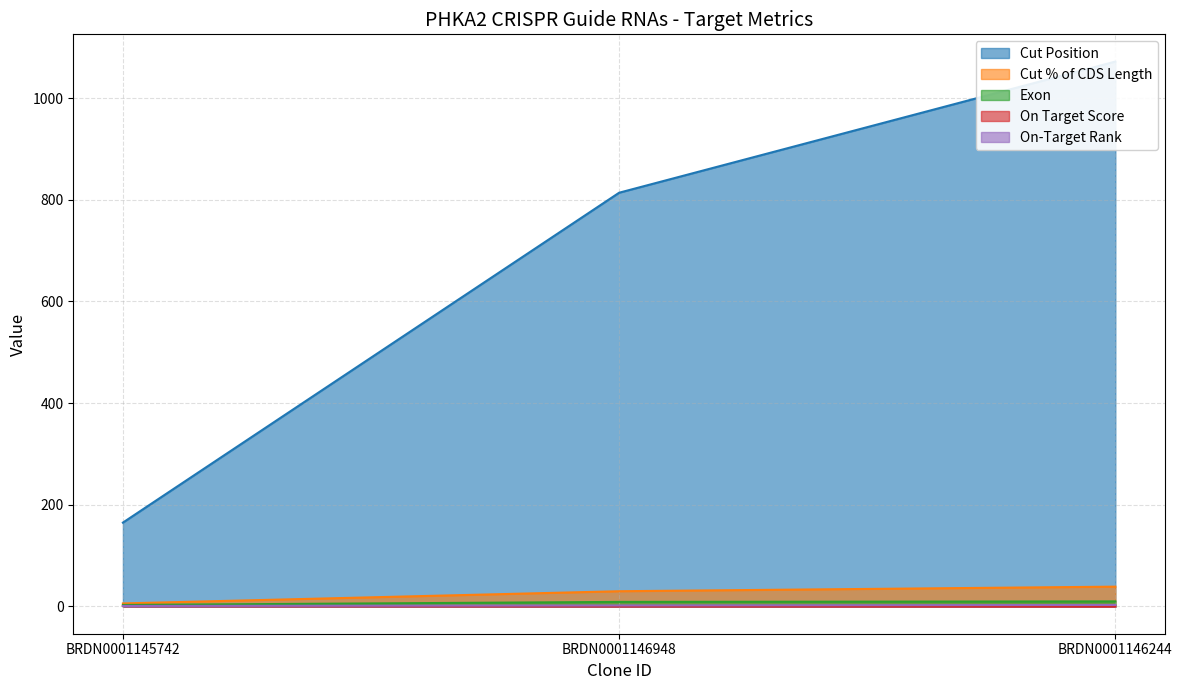

How many lines are shown in the chart?

5